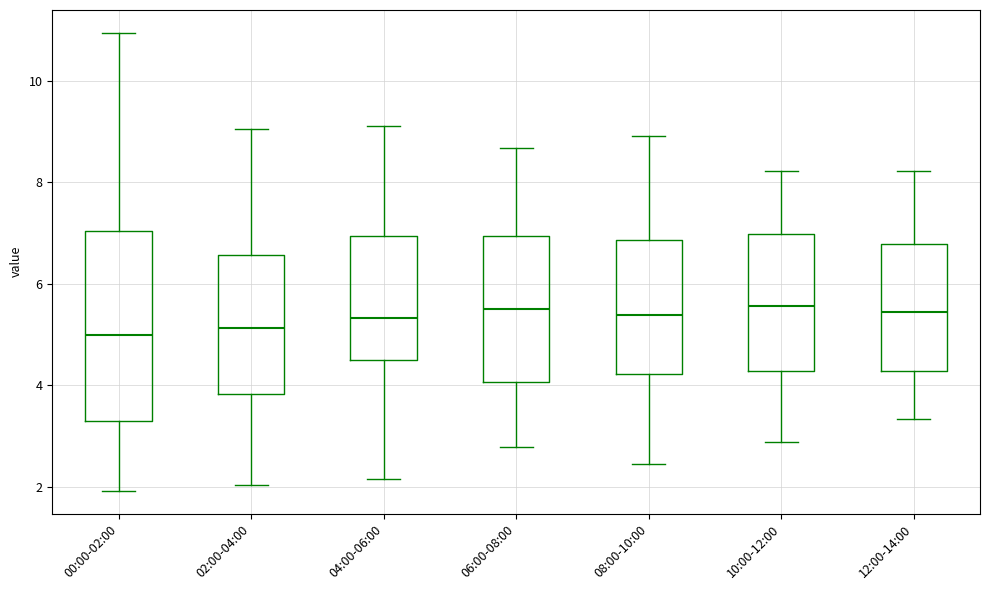

Reading left to right, read every box against the y-axis: the position of its median line, the range the box covers, and the ends of its whiskers. The values are not printed on the chart, so give them approximately, as read against the axis.

00:00-02:00: median 5.0, box 3.2 to 7.0, whiskers 2.0 to 11.0
02:00-04:00: median 5.2, box 3.8 to 6.6, whiskers 2.0 to 9.0
04:00-06:00: median 5.4, box 4.6 to 7.0, whiskers 2.2 to 9.2
06:00-08:00: median 5.6, box 4.0 to 7.0, whiskers 2.8 to 8.6
08:00-10:00: median 5.4, box 4.2 to 6.8, whiskers 2.4 to 9.0
10:00-12:00: median 5.6, box 4.2 to 7.0, whiskers 2.8 to 8.2
12:00-14:00: median 5.4, box 4.2 to 6.8, whiskers 3.4 to 8.2